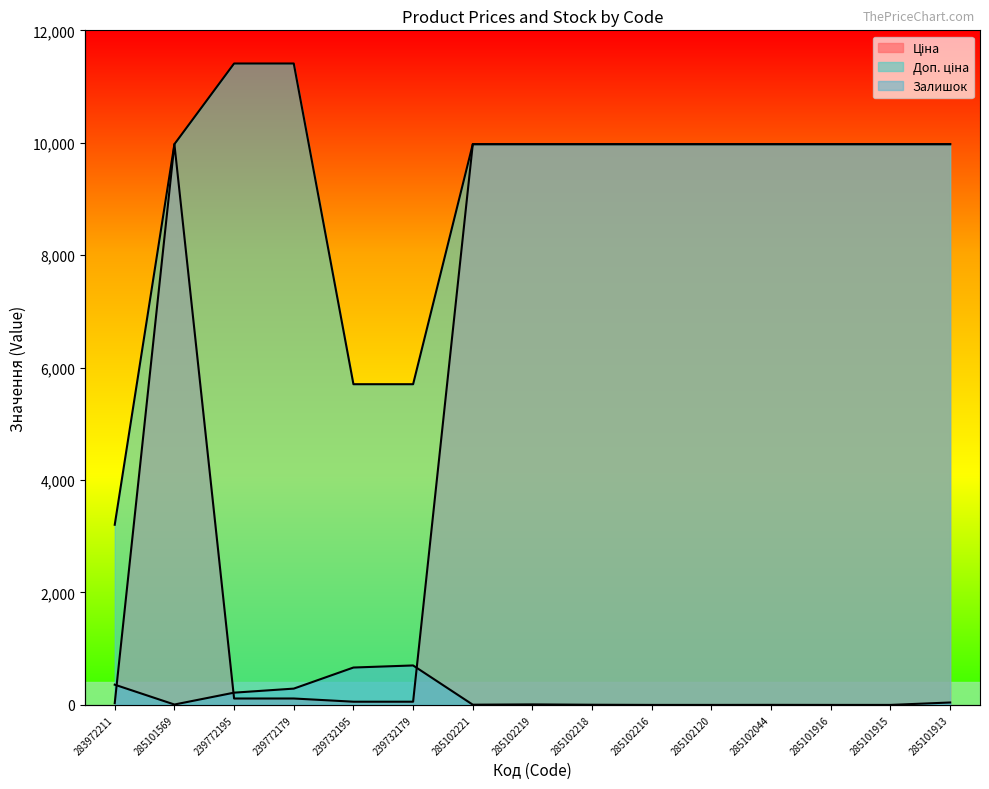

Where is the first local minimum for Залишок?

285101569